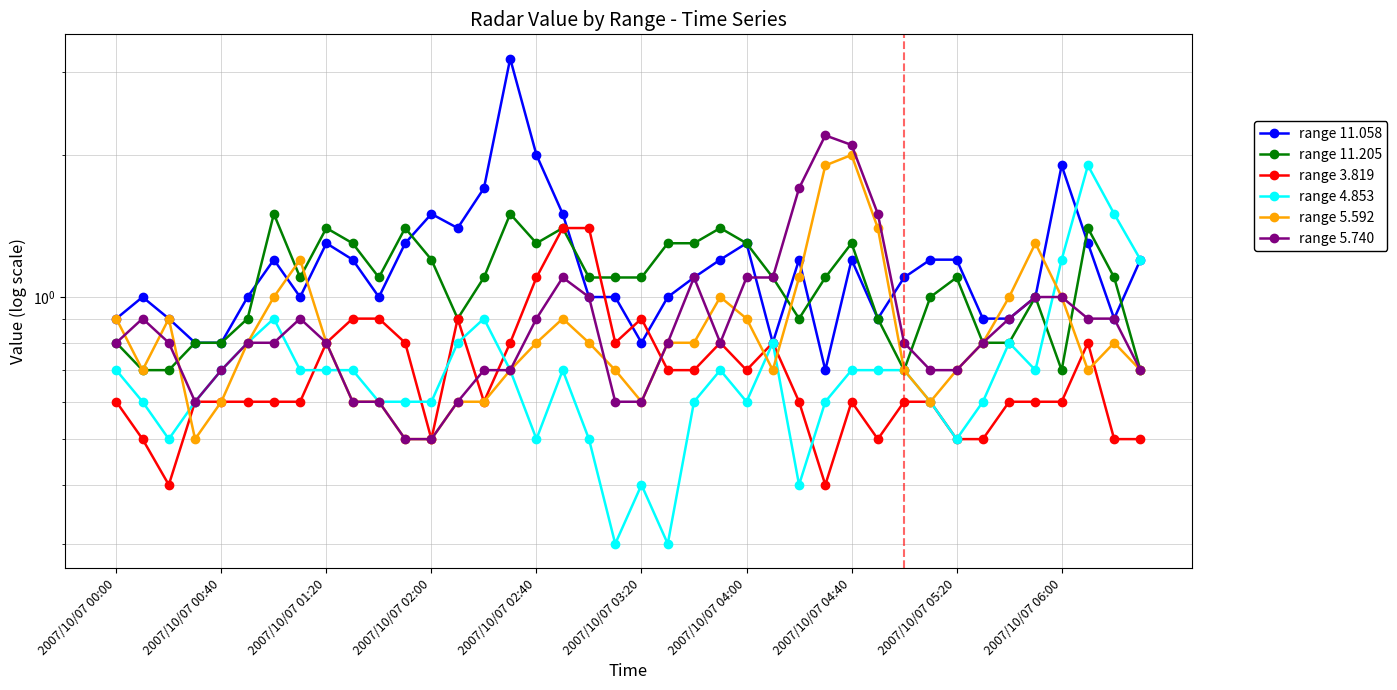

Which series has the largest total across all categories?

range 11.058